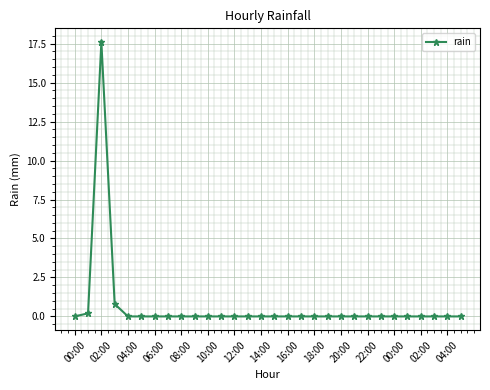

What is the average value?

0.6